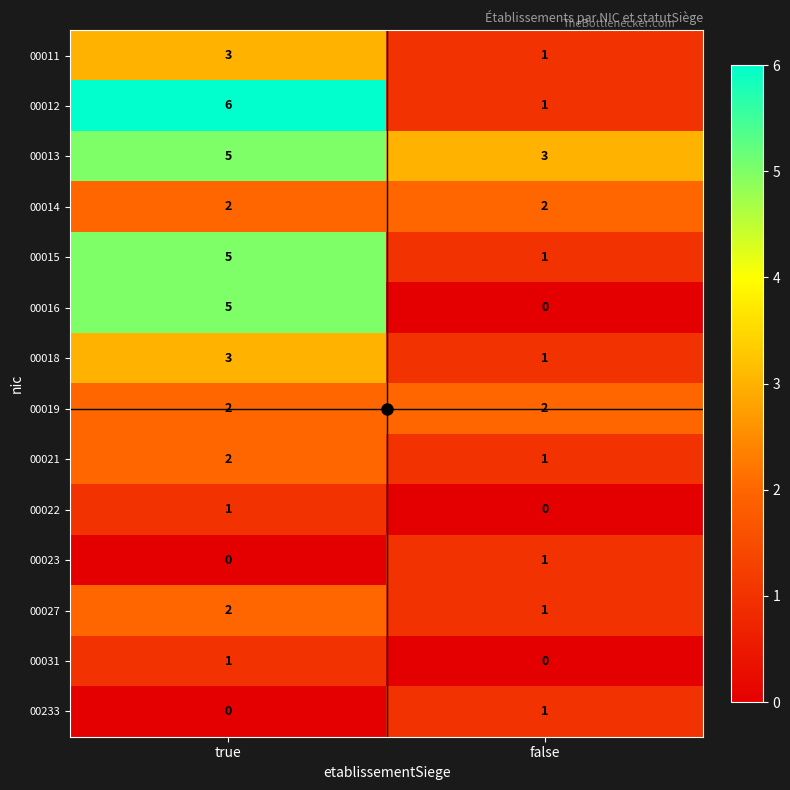

Count the number of categories in the chart.

2